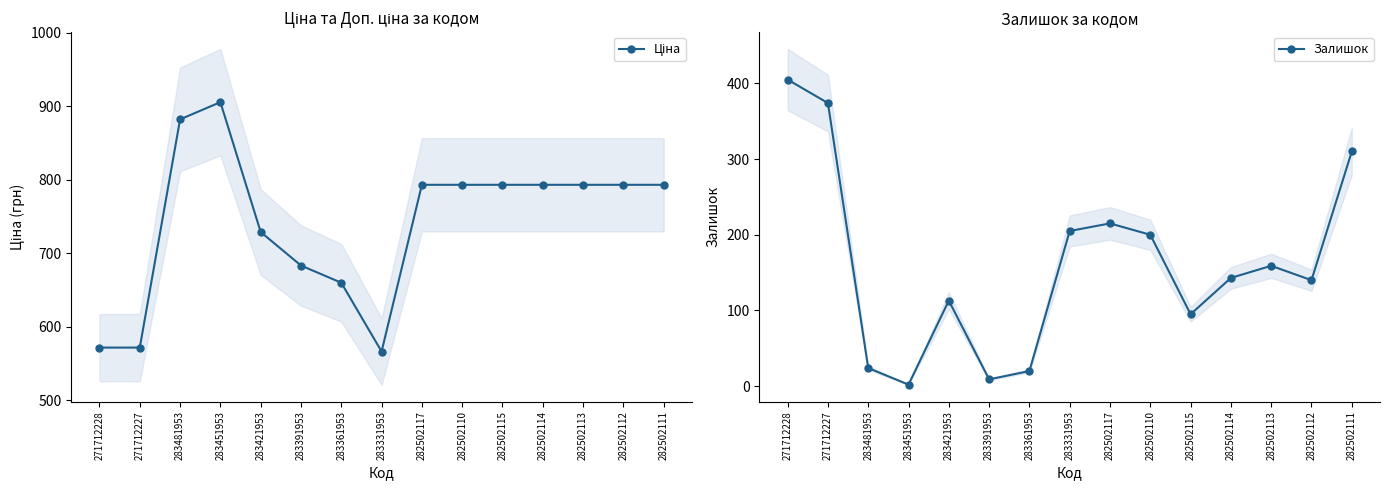

True or false: Ціна has more than 2 interior local peaks.

False